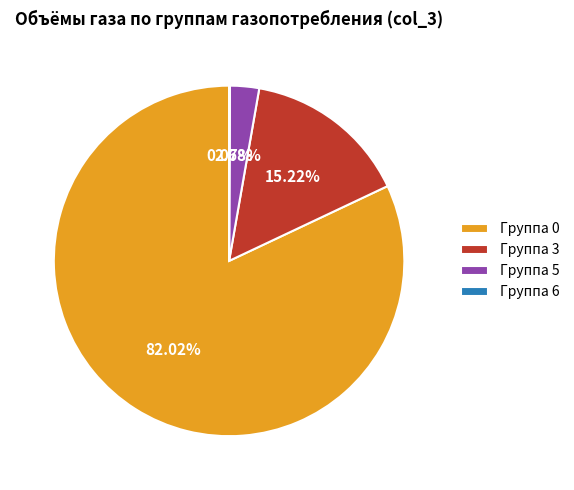

Is there any slice that represents more than half of the pie?

Yes